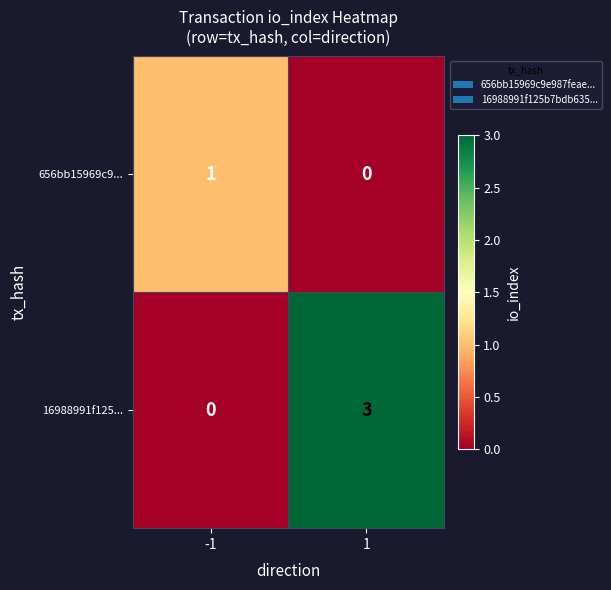

What is the total value across all series at -1?

1